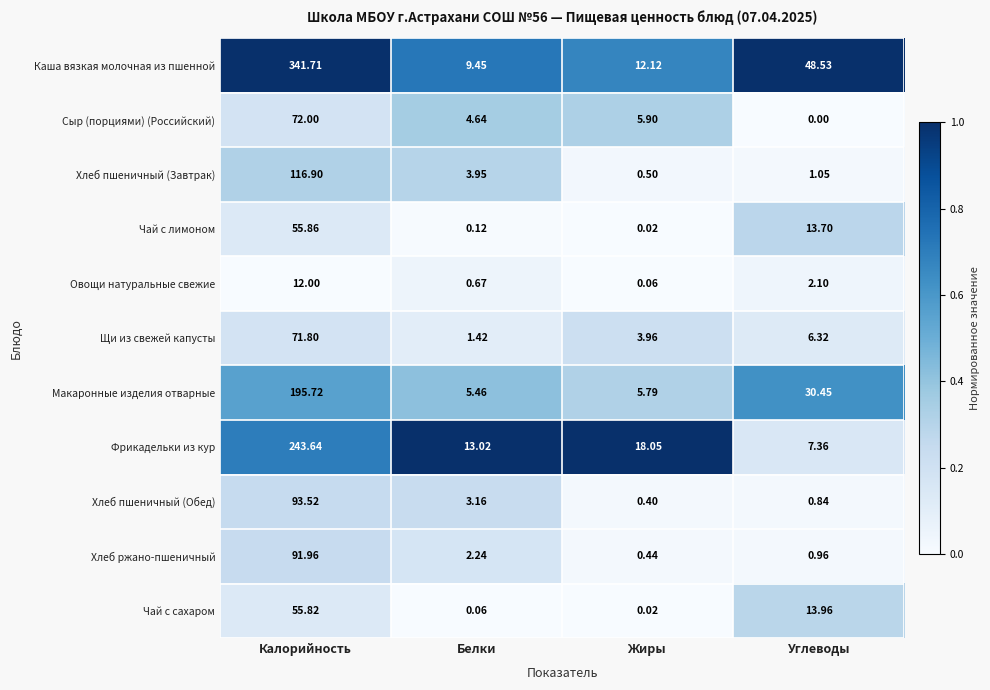

Rank the series by their maximum value, from lowest to highest.

Овощи натуральные свежие, Чай с сахаром, Чай с лимоном, Щи из свежей капусты, Сыр (порциями) (Российский), Хлеб ржано-пшеничный, Хлеб пшеничный (Обед), Хлеб пшеничный (Завтрак), Макаронные изделия отварные, Фрикадельки из кур, Каша вязкая молочная из пшенной